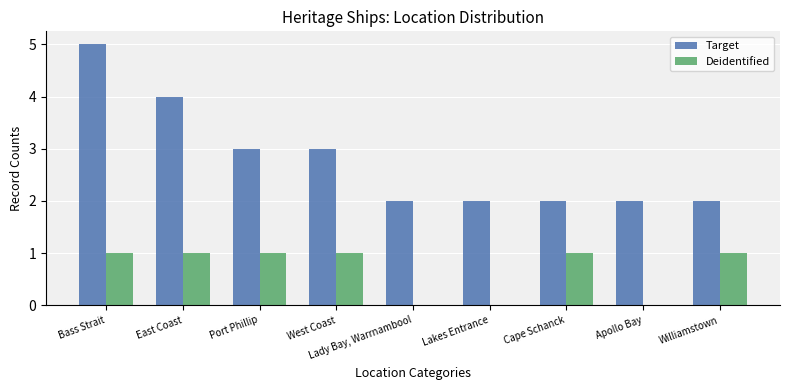

At which category is the sum across all series the highest?

Bass Strait